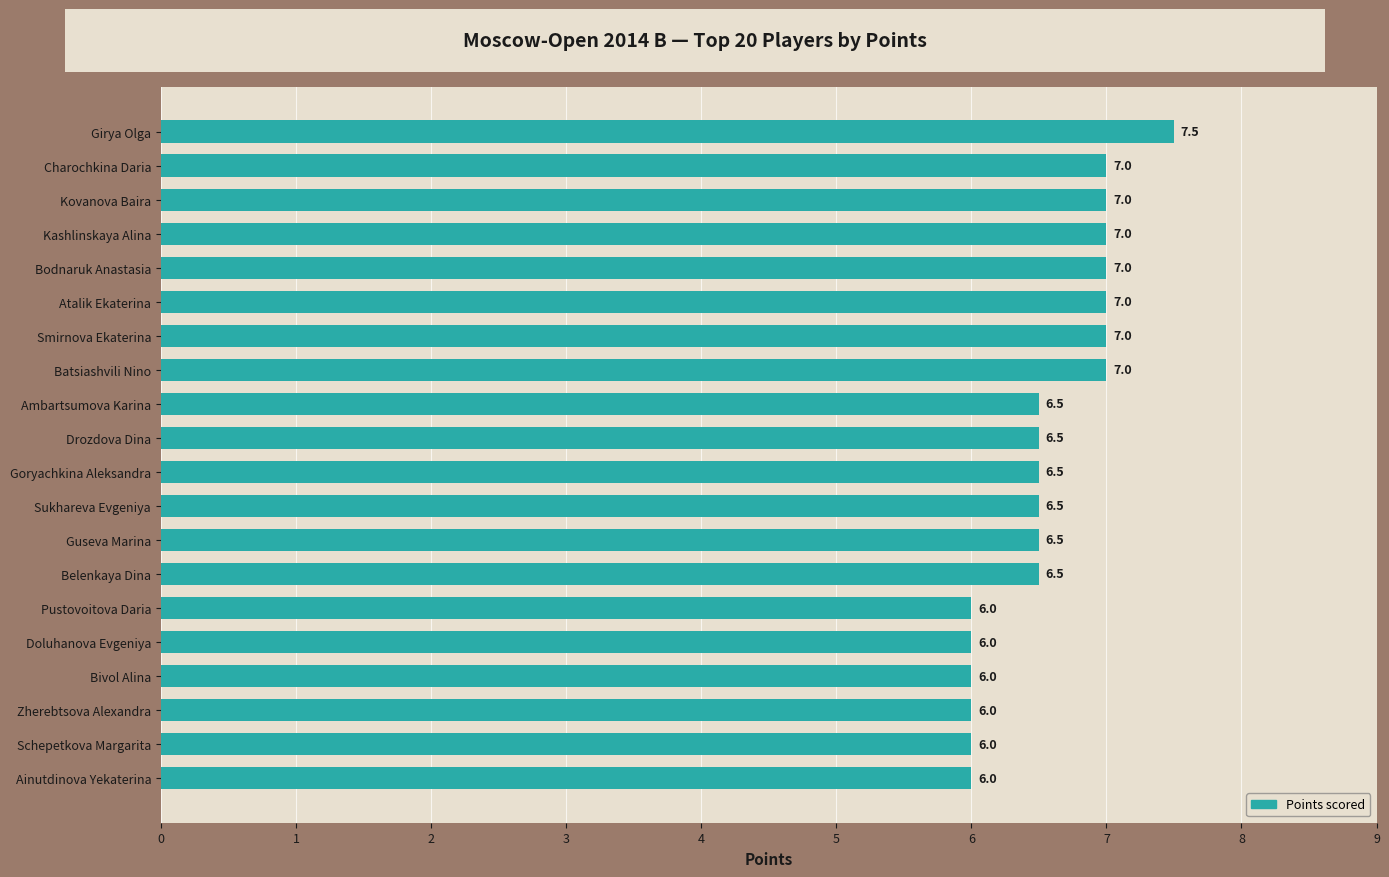

Approximately how many times larger is the value at Kovanova Baira compared to Schepetkova Margarita?

1.2